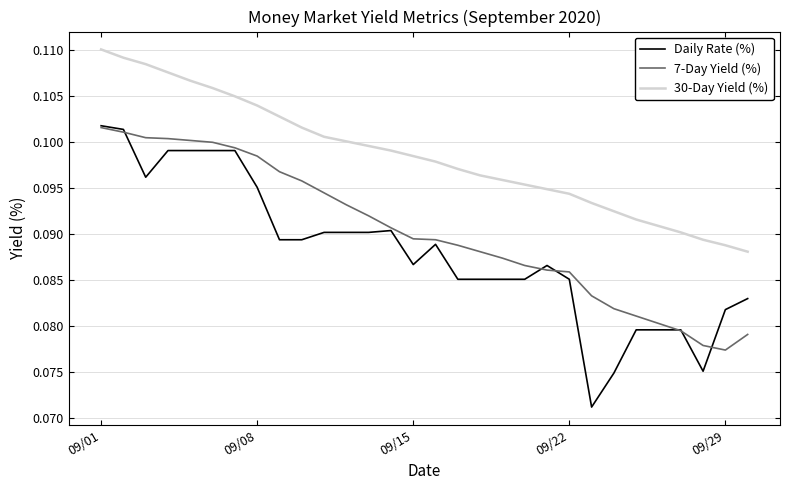

Which series has the largest total across all categories?

30-Day Yield (%)